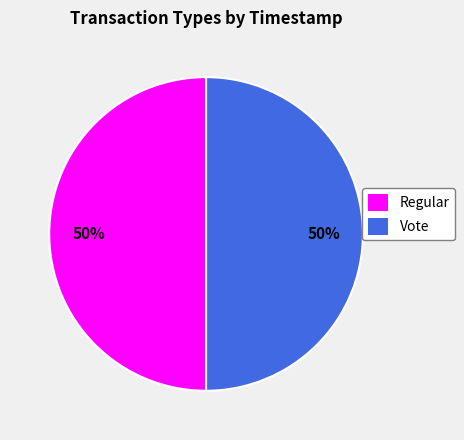

Approximately how many times larger is the value at Vote compared to Regular?

1.0